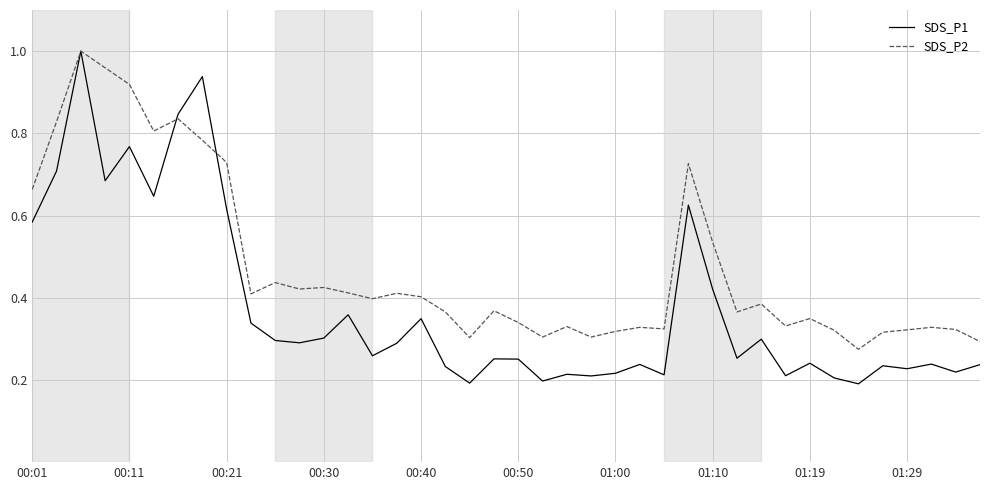

True or false: SDS_P2 has more than 0 points higher than both neighbors.

True